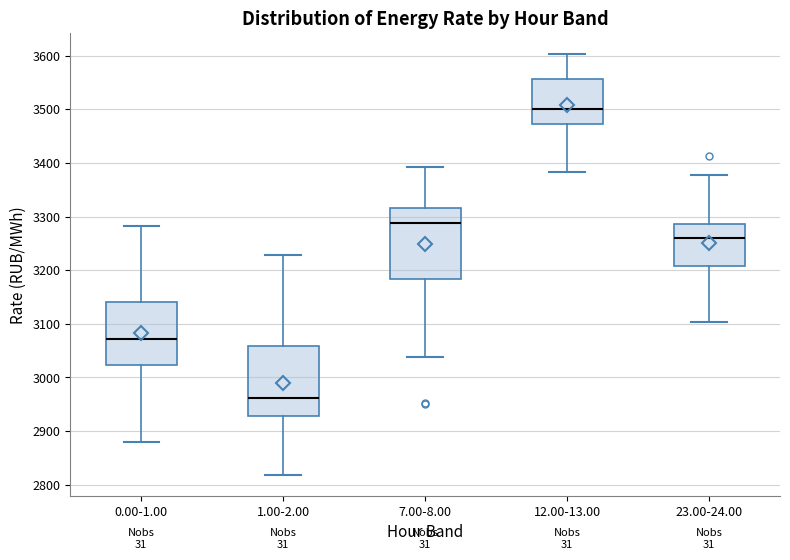

Reading left to right, transcribe this box plot: for each box, give where its median line is, the range the box spans, and where its two whiskers end, as read against the y-axis. The values are not printed on the chart, so give them approximately, as read against the axis.

0.00-1.00: median 3070, box 3020 to 3140, whiskers 2880 to 3280
1.00-2.00: median 2960, box 2930 to 3060, whiskers 2820 to 3230
7.00-8.00: median 3290, box 3180 to 3320, whiskers 3040 to 3390
12.00-13.00: median 3500, box 3470 to 3560, whiskers 3380 to 3600
23.00-24.00: median 3260, box 3210 to 3290, whiskers 3100 to 3380